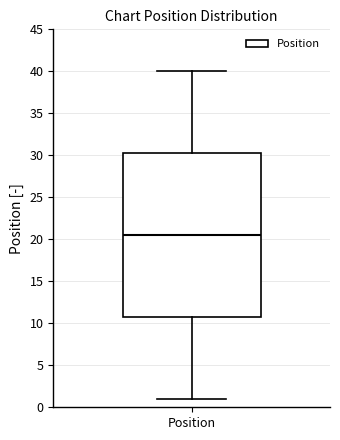

Read this box plot against the y-axis: the position of the median line, the range covered by the box, and the ends of both whiskers. The values are not printed on the chart, so give them approximately, as read against the axis.

median 20.5, box 11.0 to 30.5, whiskers 1.0 to 40.0